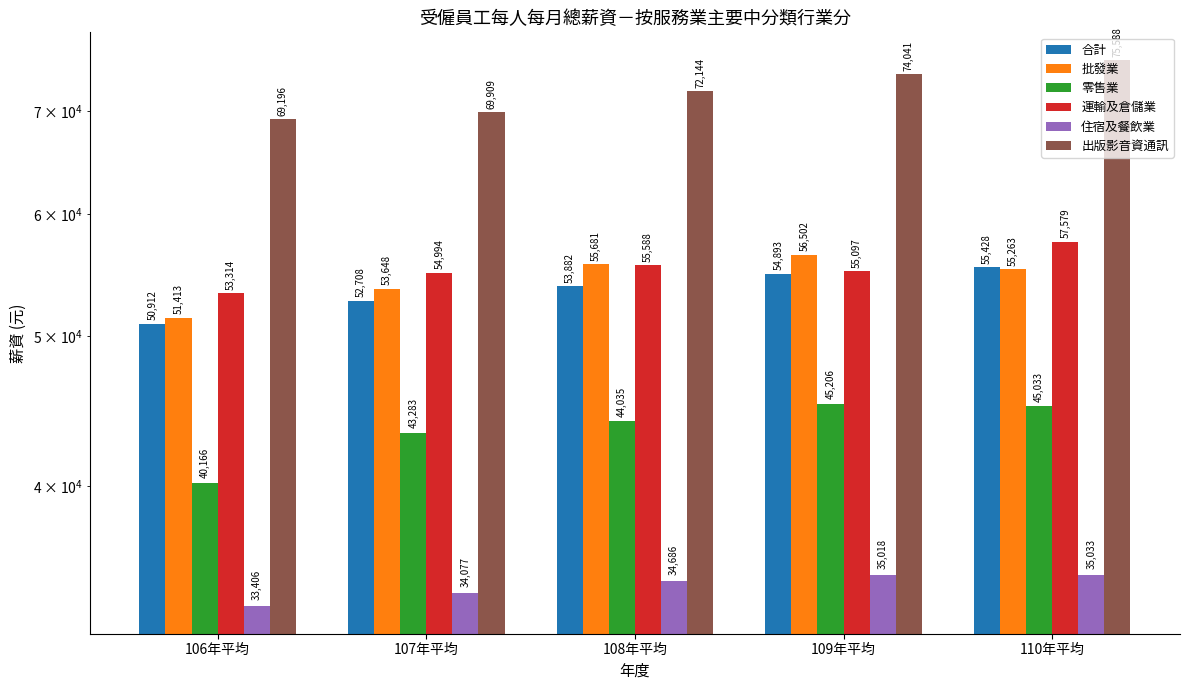

What are all the series names shown in the legend?

合計, 批發業, 零售業, 運輸及倉儲業, 住宿及餐飲業, 出版影音資通訊